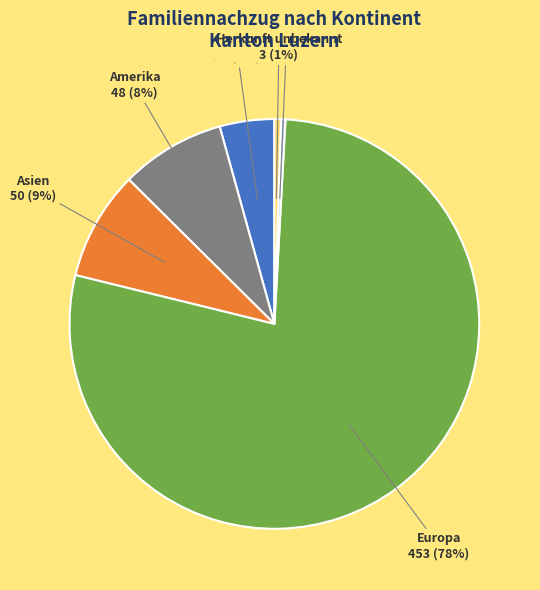

How many slices are in this pie chart?

6